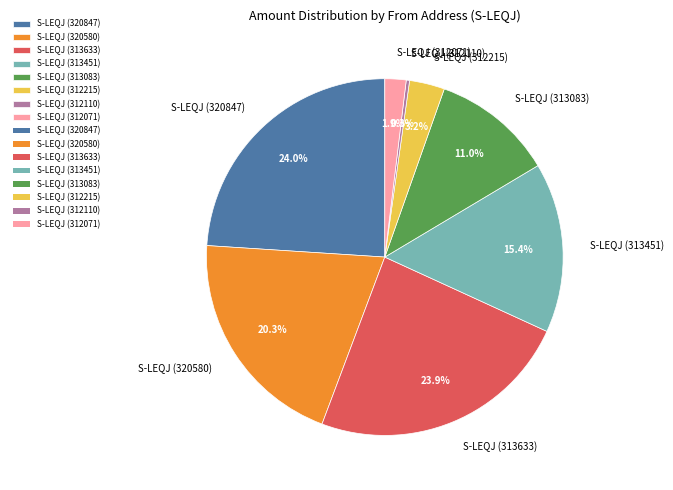

What portion of the pie excludes S-LEQJ (313633)?

76.1%